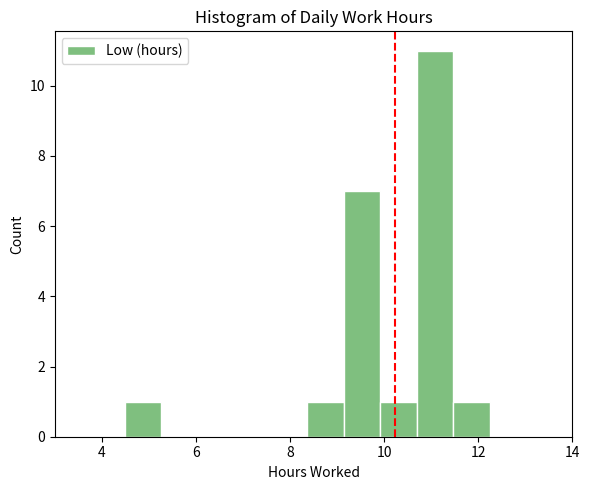

Around what value on the x-axis is the tallest bar? Give the approximate position of its centre, as read against the axis.

11.0